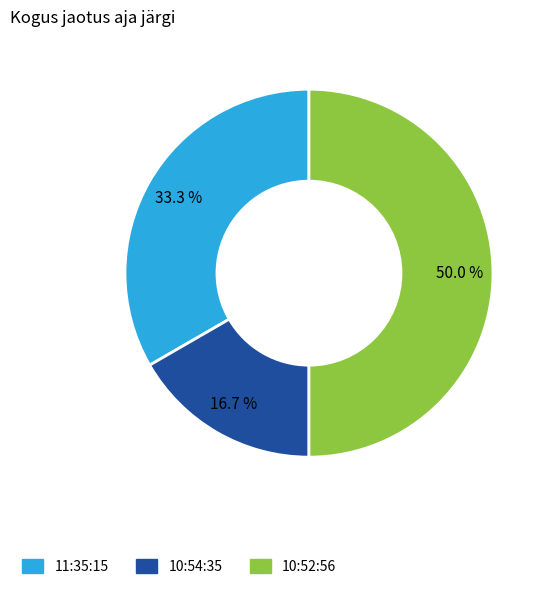

To the nearest percent, what is the difference between the 10:52:56 and 10:54:35 slice percentages?

33%